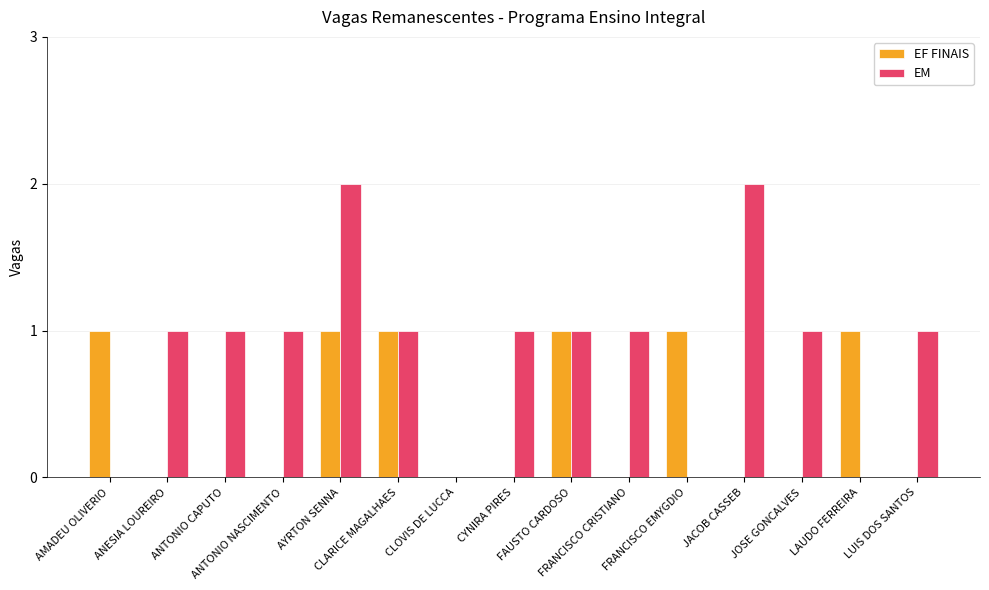

The EM series shows 0 at FRANCISCO EMYGDIO. True or false?

True